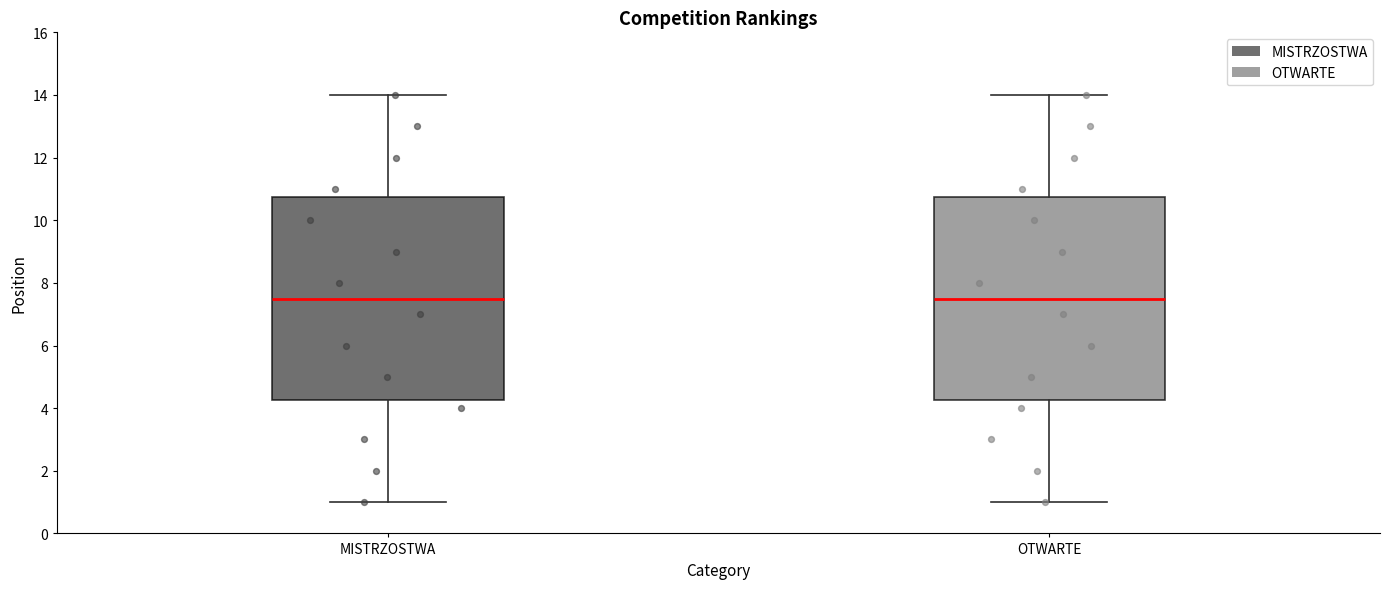

Reading left to right, read every box against the y-axis: the position of its median line, the range the box covers, and the ends of its whiskers. The values are not printed on the chart, so give them approximately, as read against the axis.

MISTRZOSTWA: median 7.6, box 4.2 to 10.8, whiskers 1.0 to 14.0
OTWARTE: median 7.6, box 4.2 to 10.8, whiskers 1.0 to 14.0